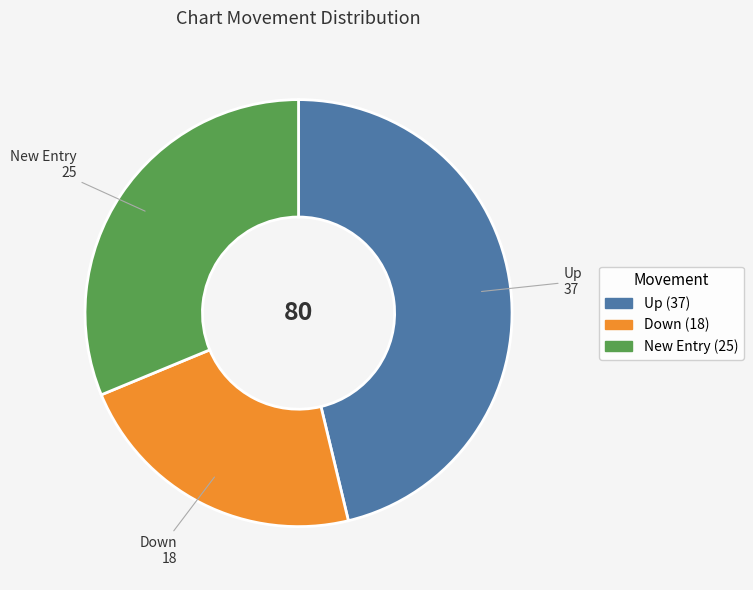

Which slice is the largest?

Up